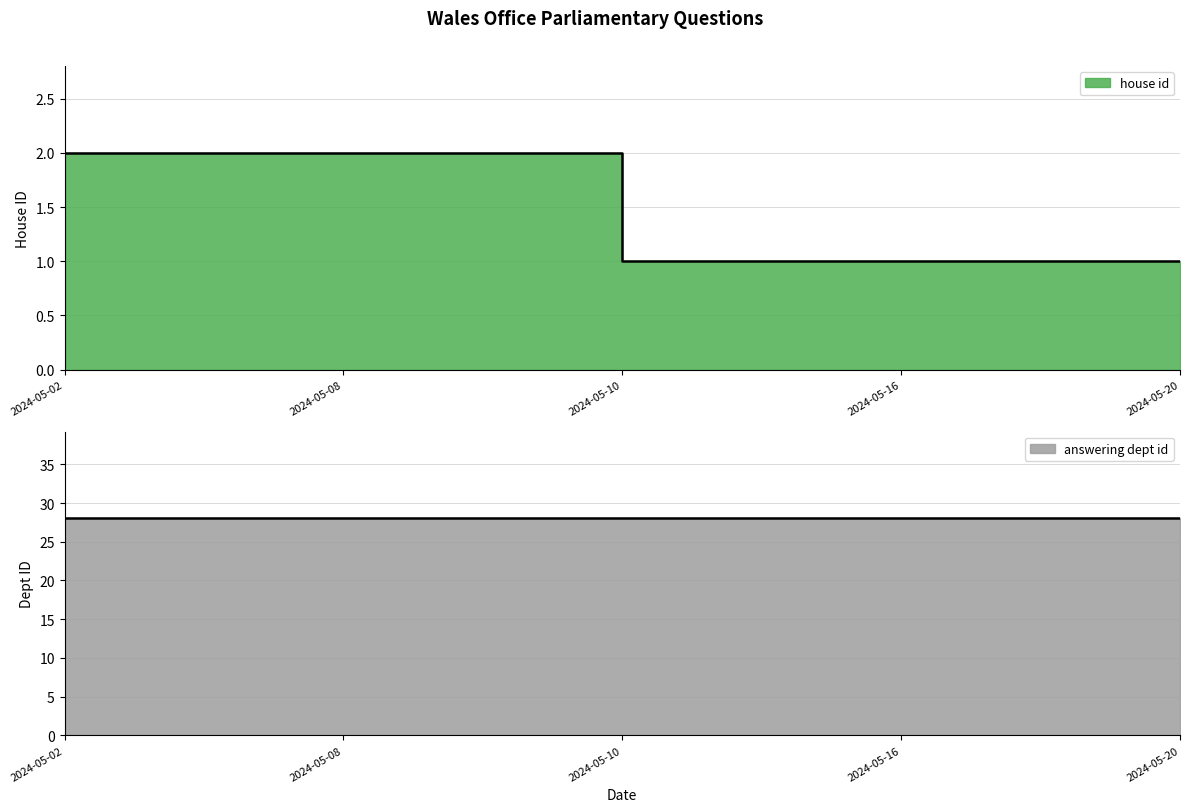

Which category has the lowest value across all series?

2024-05-10